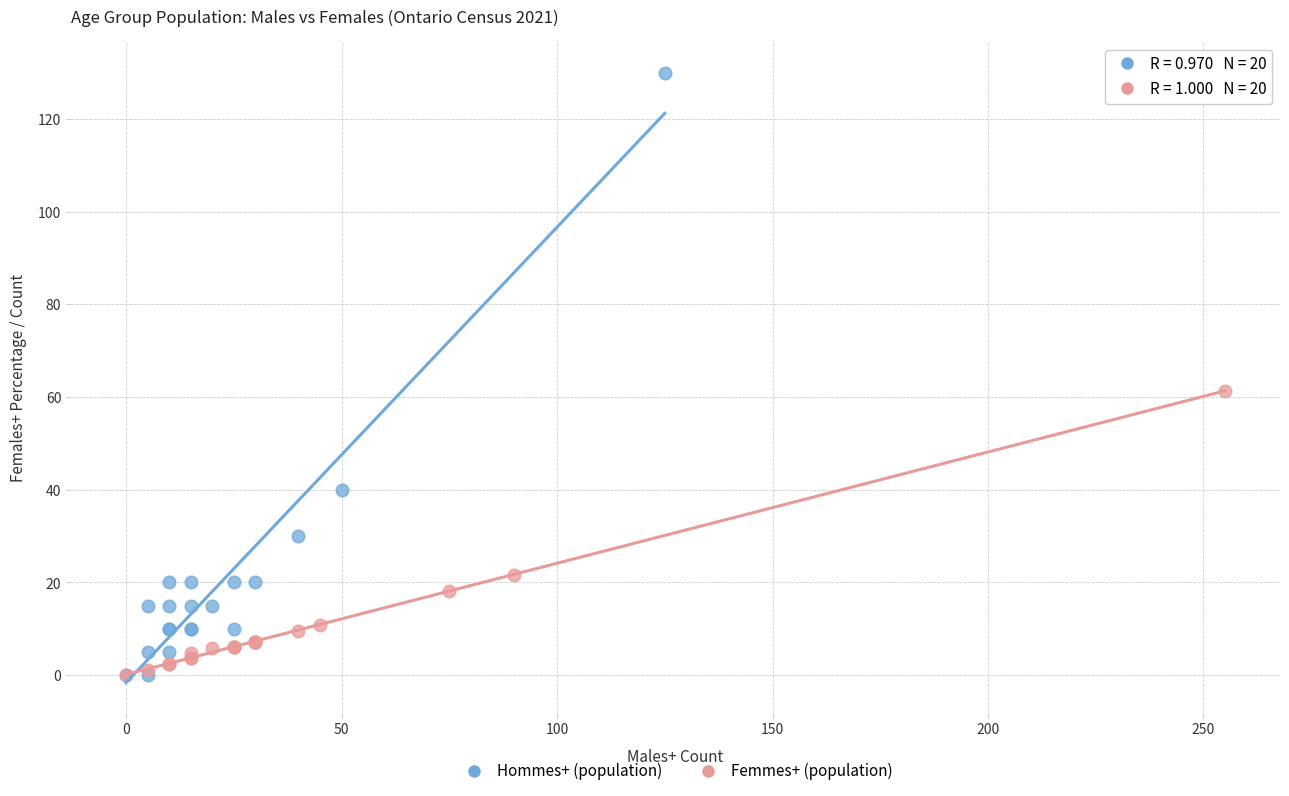

Which series reaches the maximum Y coordinate?

Hommes+ (population)